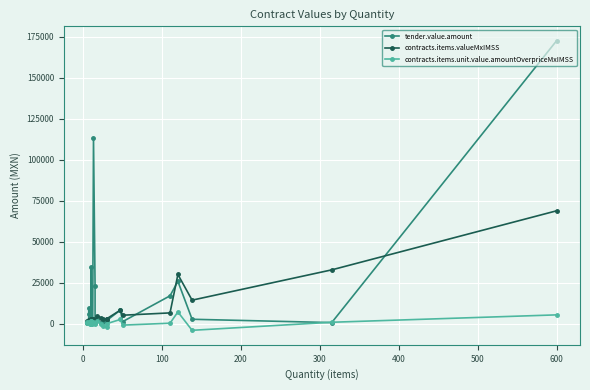

What is the difference between the second highest and second lowest values in the contracts.items.valueMxIMSS series?

31401.2